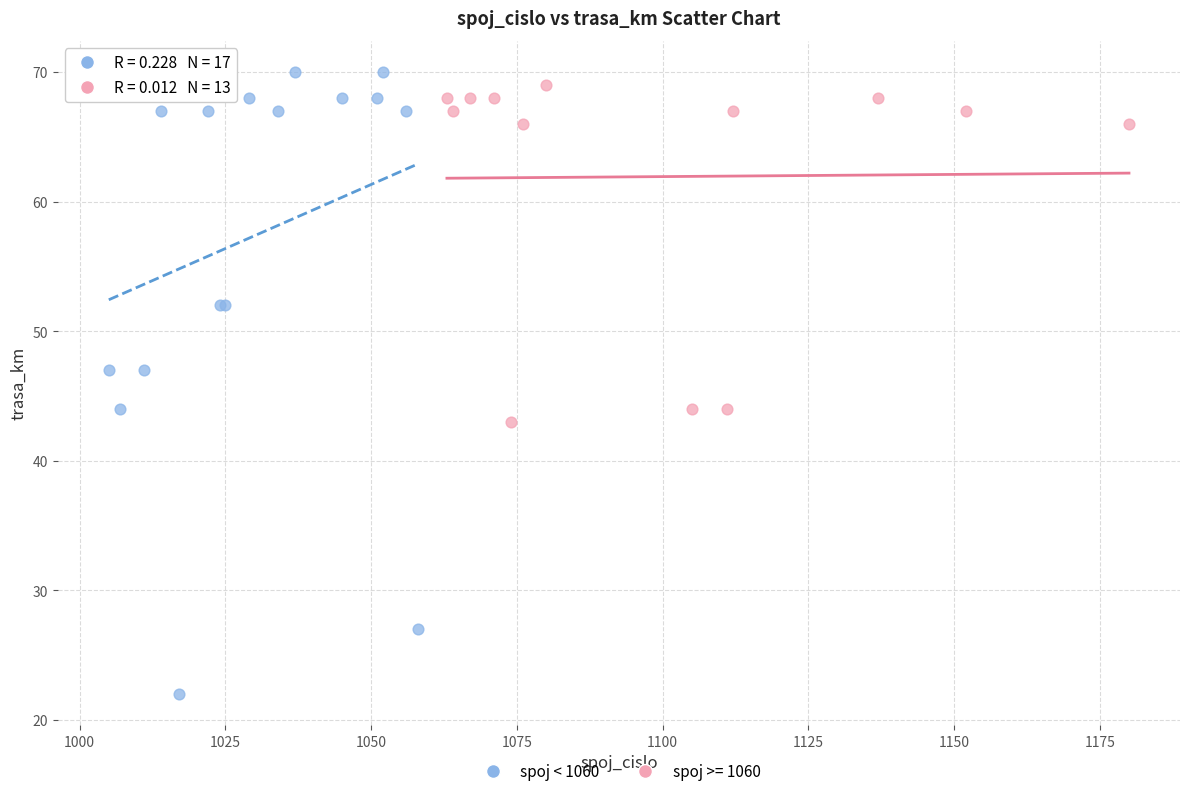

Which series has the widest spread of Y values?

spoj < 1060